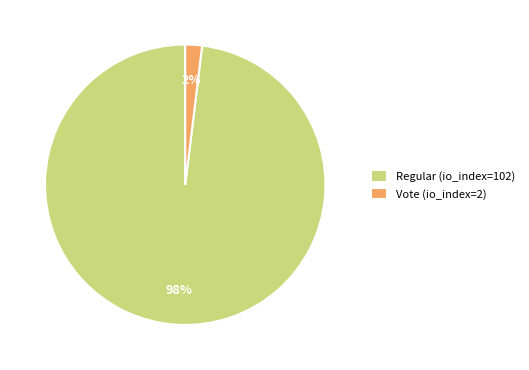

To the nearest percent, what portion does Vote (io_index=2) represent?

2%